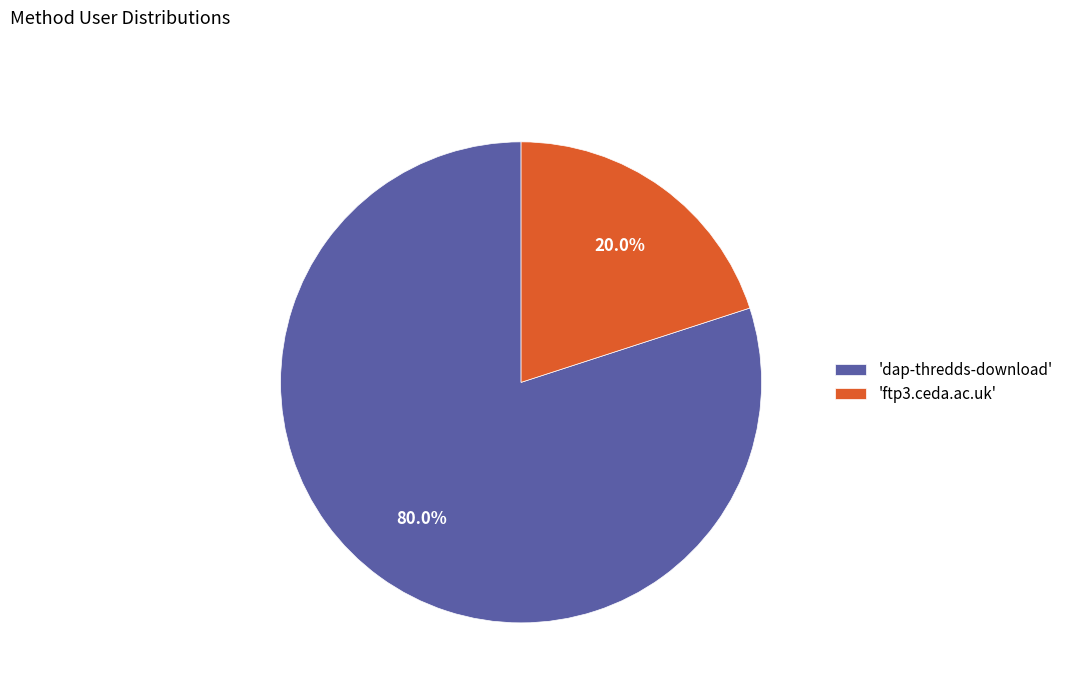

Which category has the biggest portion of the pie?

'dap-thredds-download'